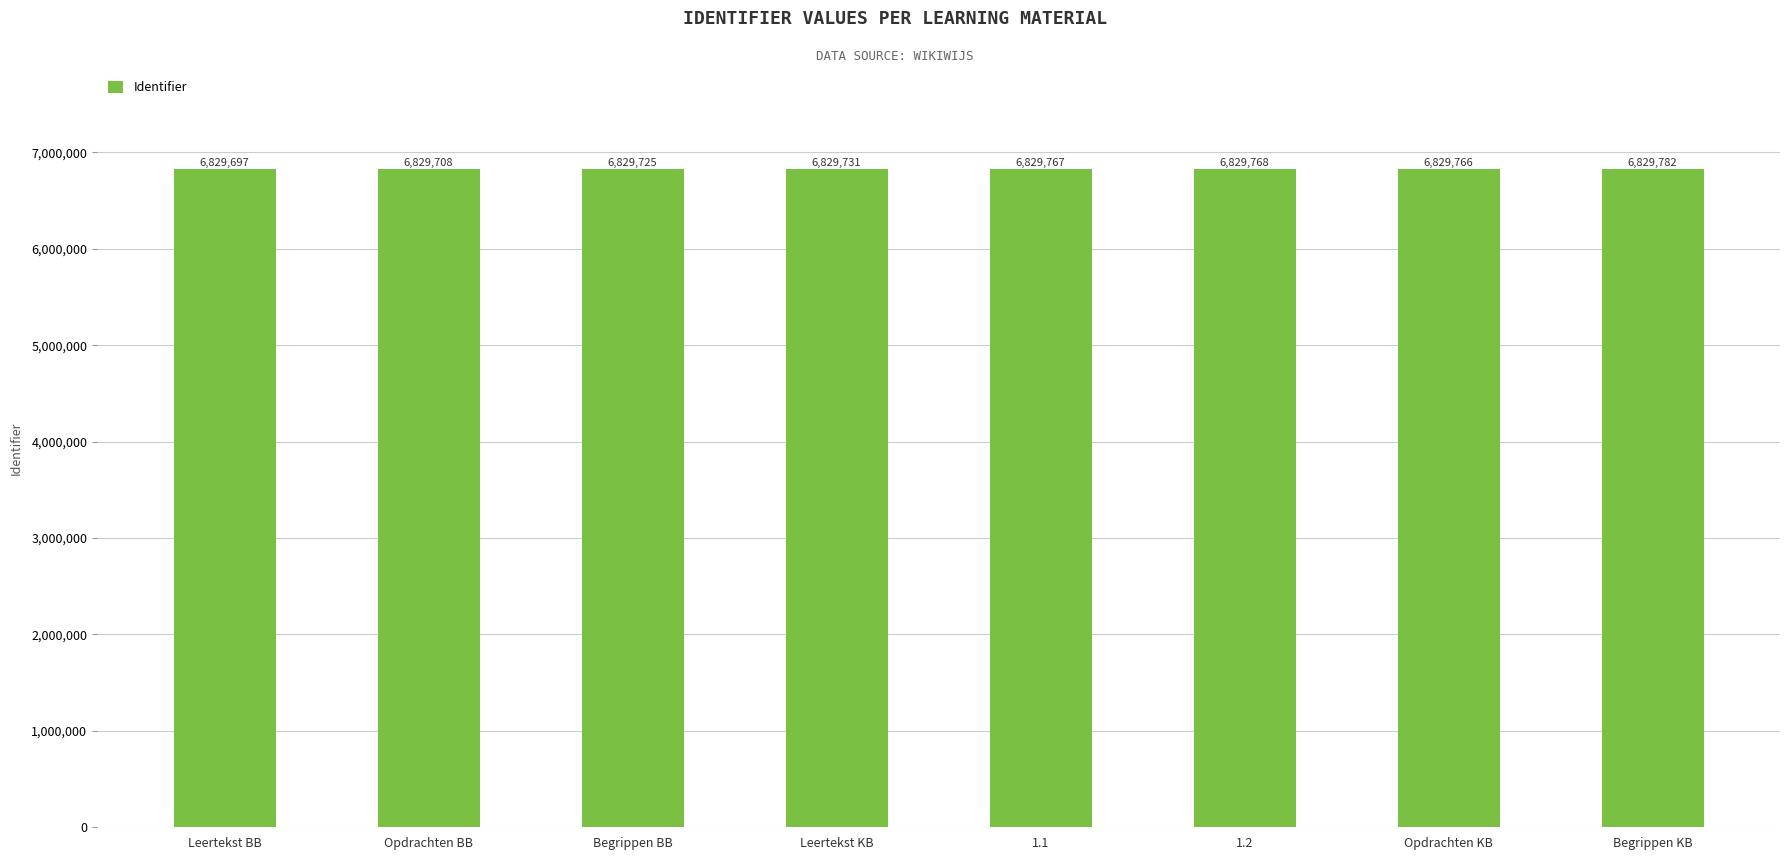

What is the label of the 8th bar from the right?

Leertekst BB